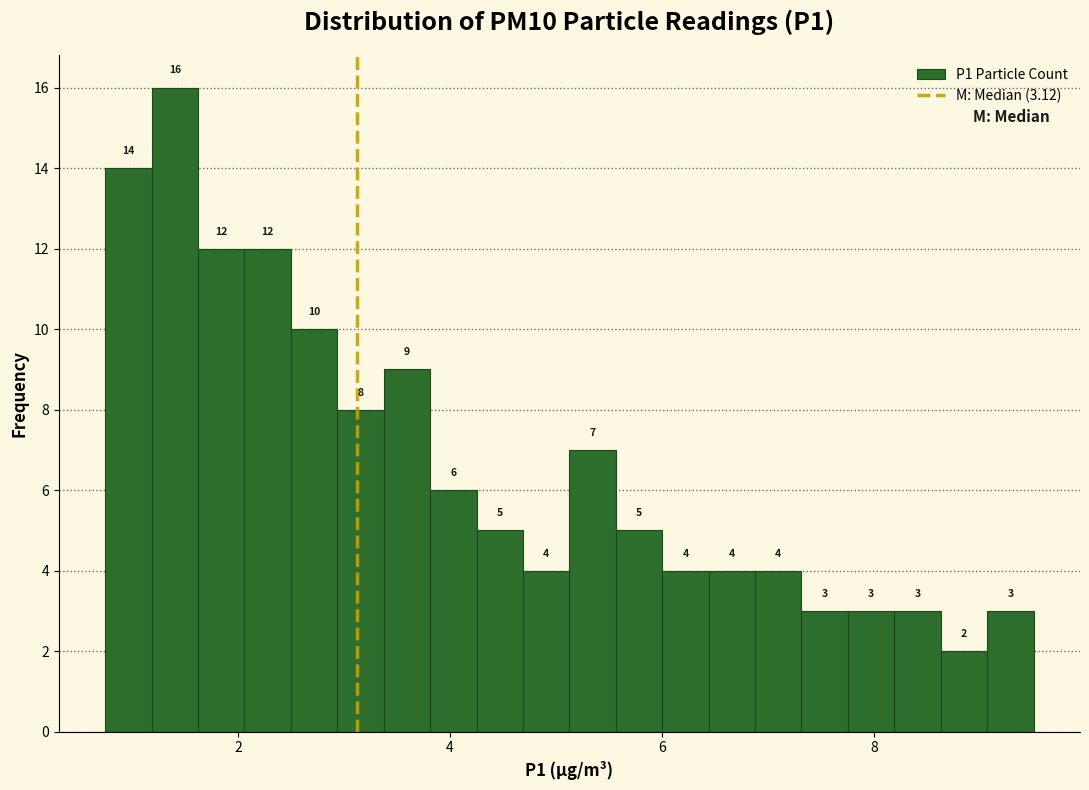

Around what value on the x-axis is the tallest bar? Give the approximate position of its centre, as read against the axis.

1.4